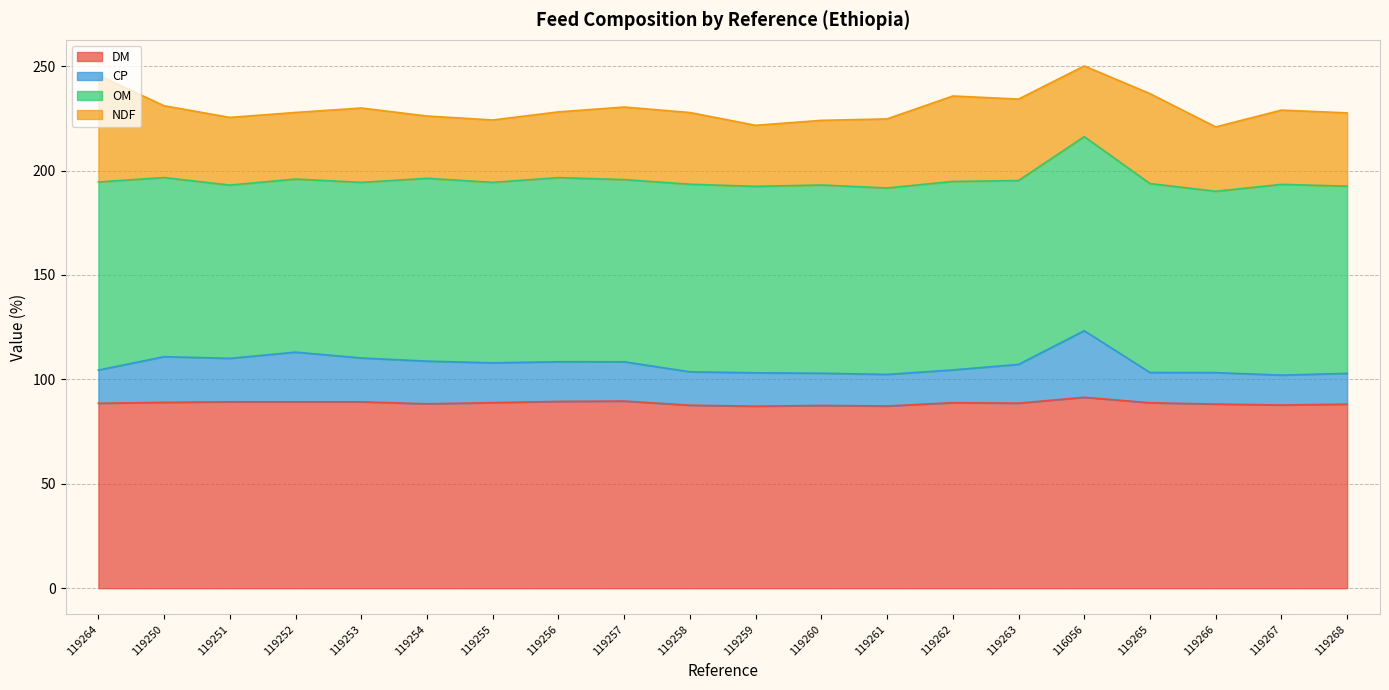

What is the difference between the CP values at 119264 and 119259?

1.3